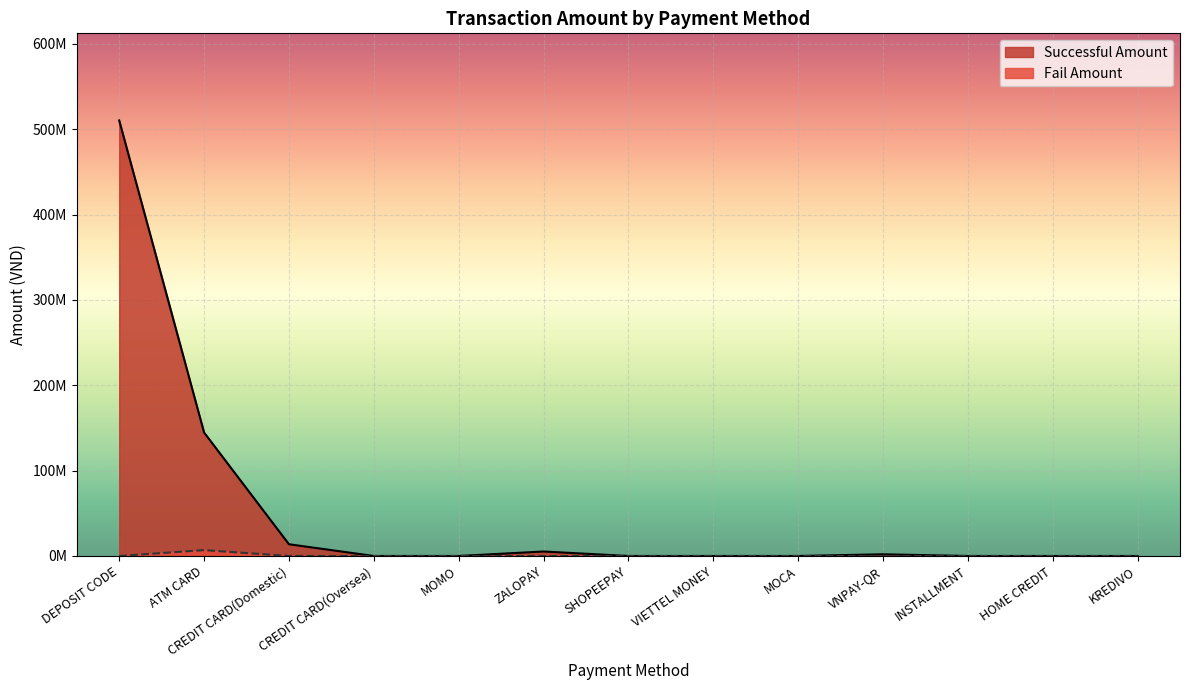

True or false: Fail Amount and Successful Amount intersect in this chart.

False